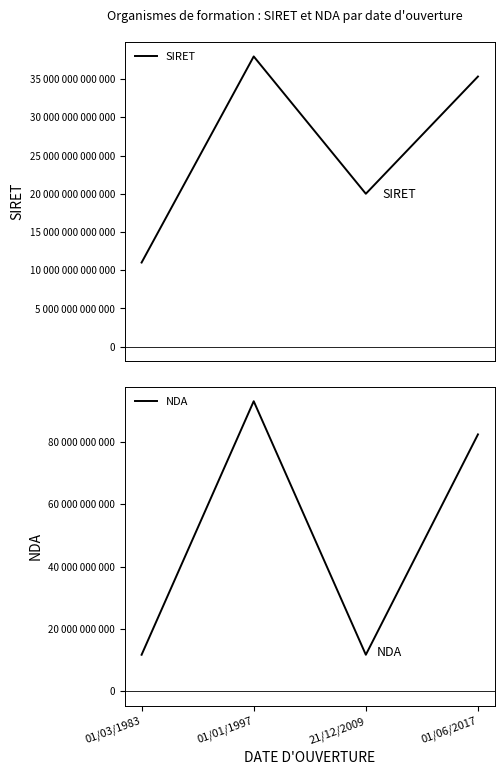

What is the label of the 4th point from the left?

01/06/2017